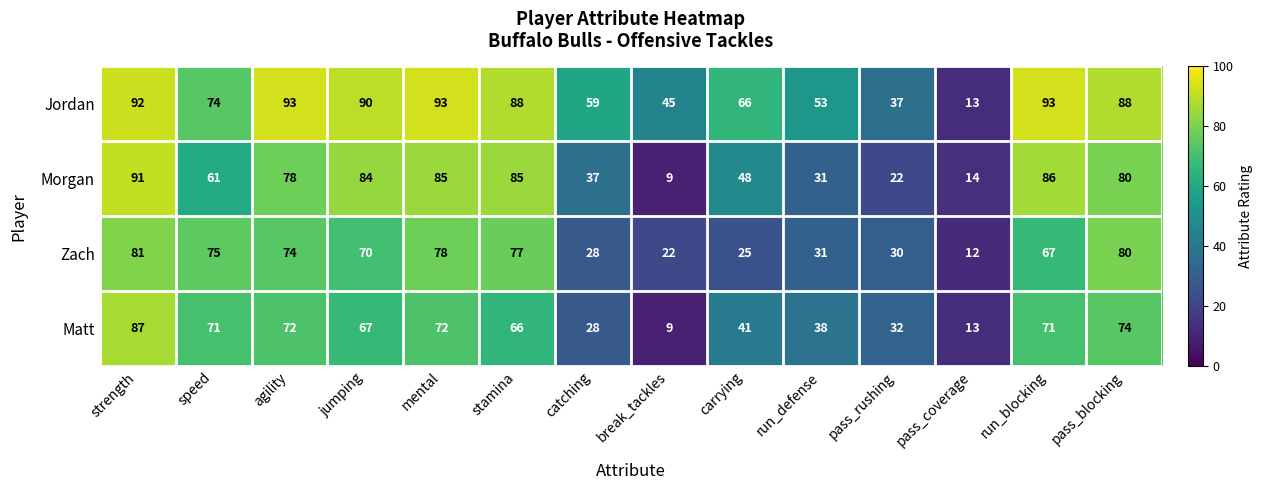

Which series has the widest spread of values?

Morgan